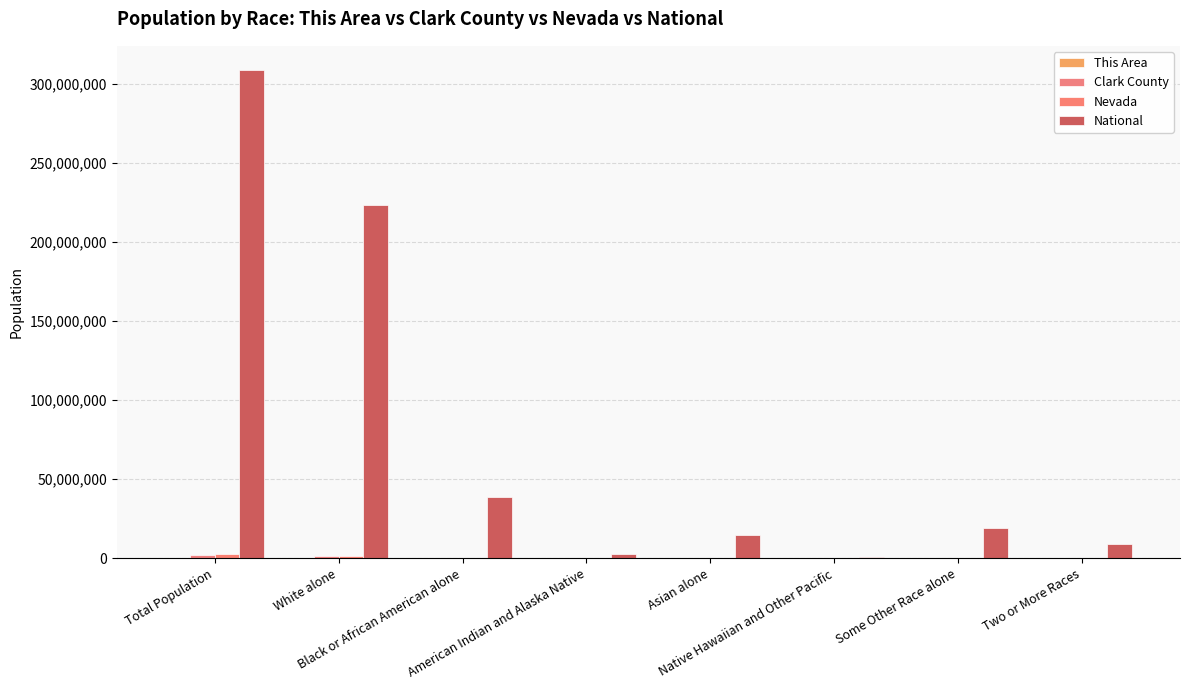

Where does the This Area series first go above 519?

Total Population